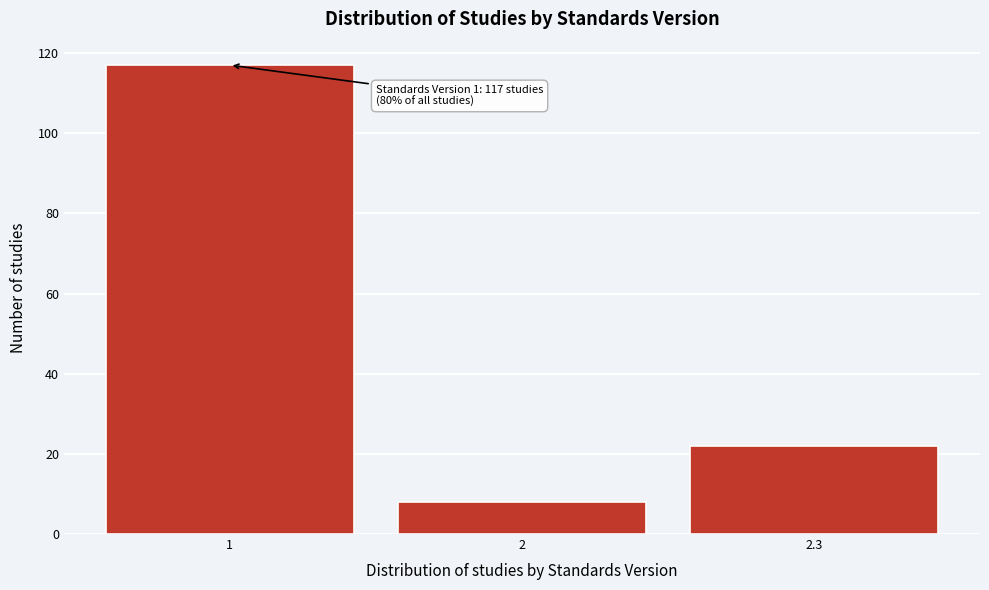

Reading right to left, what are all the values shown in this chart?

2.3=22	2=8	1=117